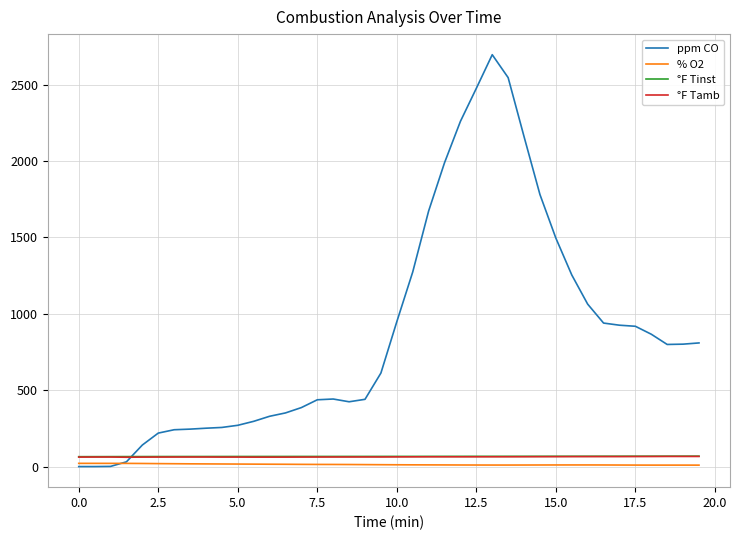

Which series has the largest total across all categories?

ppm CO